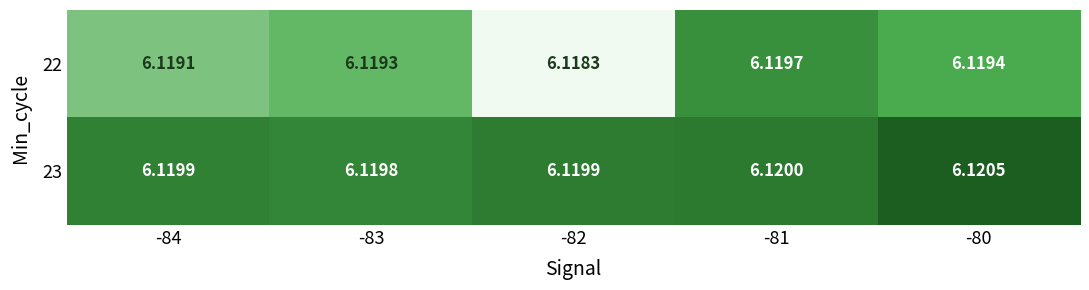

How many categories are shown in the chart?

5